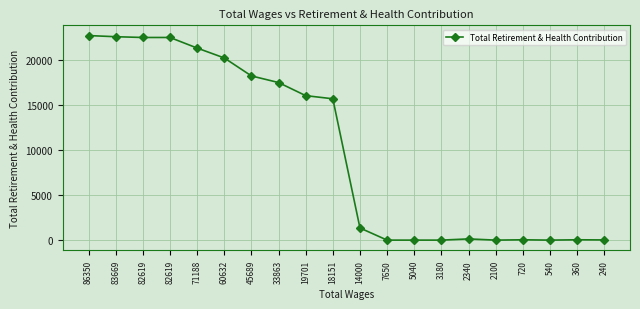

Which label corresponds to the smallest value in the chart?

7650